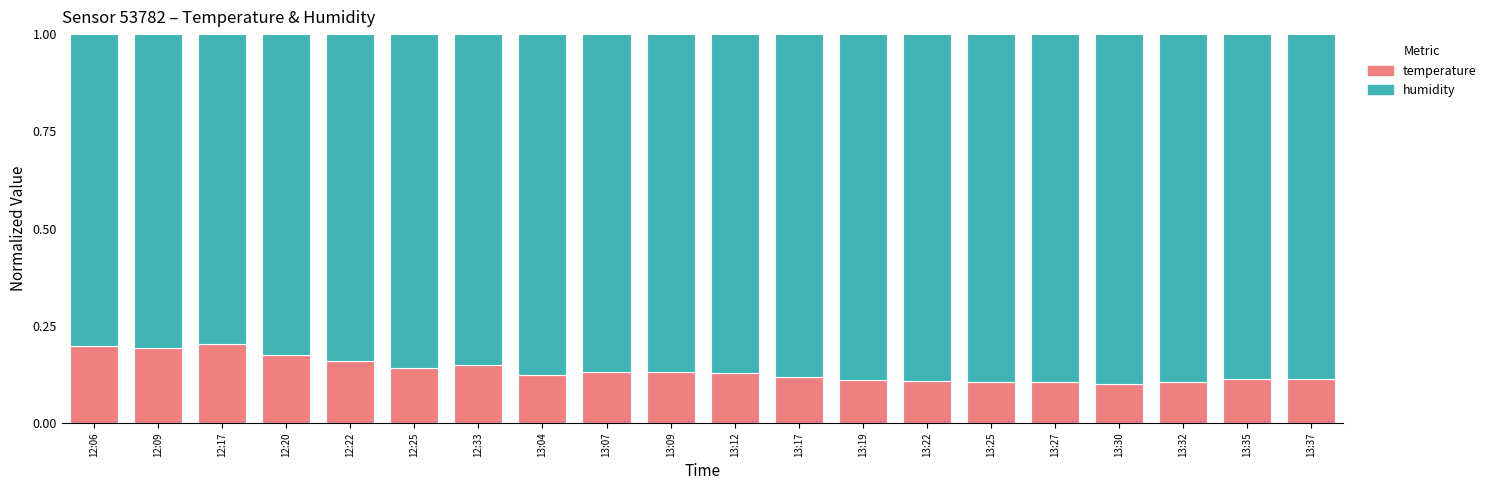

What is the total value across all series at 13:22?

1.0